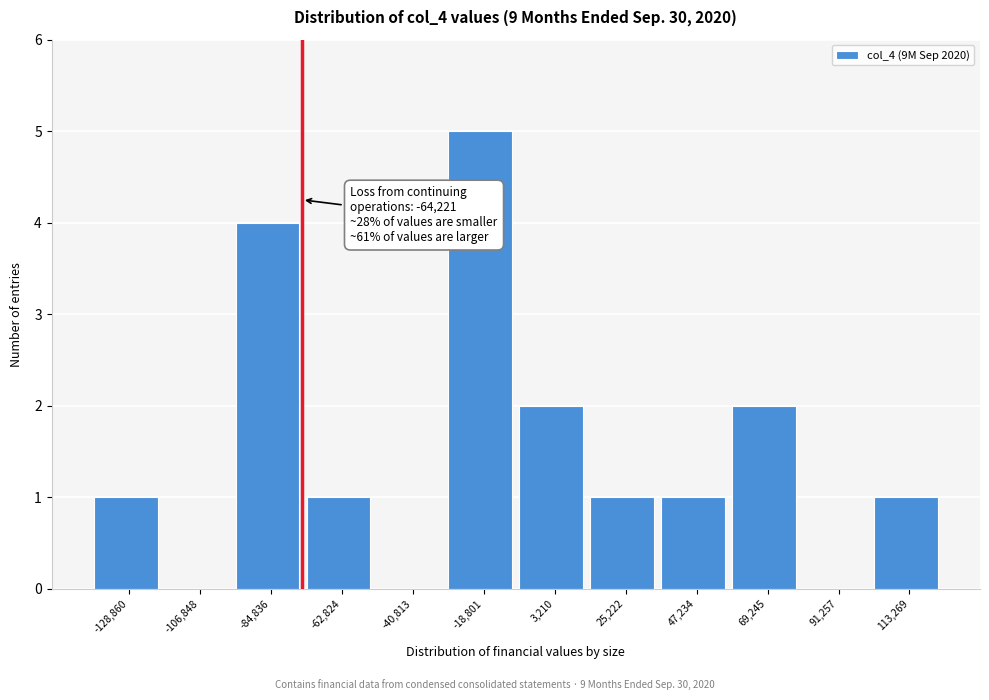

Reading left to right, list all the values displayed in this chart.

-128,860=1	-106,848=0	-84,836=4	-62,824=1	-40,813=0	-18,801=5	3,210=2	25,222=1	47,234=1	69,245=2	91,257=0	113,269=1